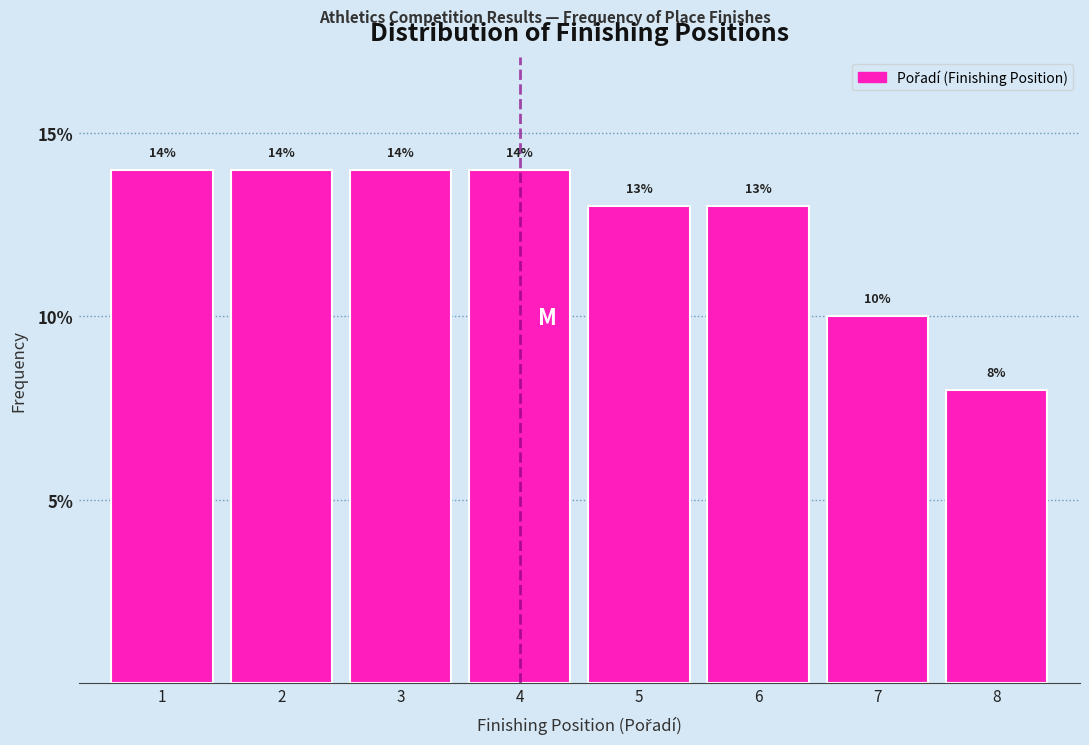

Reading right to left, transcribe all the data shown in this chart.

8=8.0	7=10.0	6=13.0	5=13.0	4=14.0	3=14.0	2=14.0	1=14.0